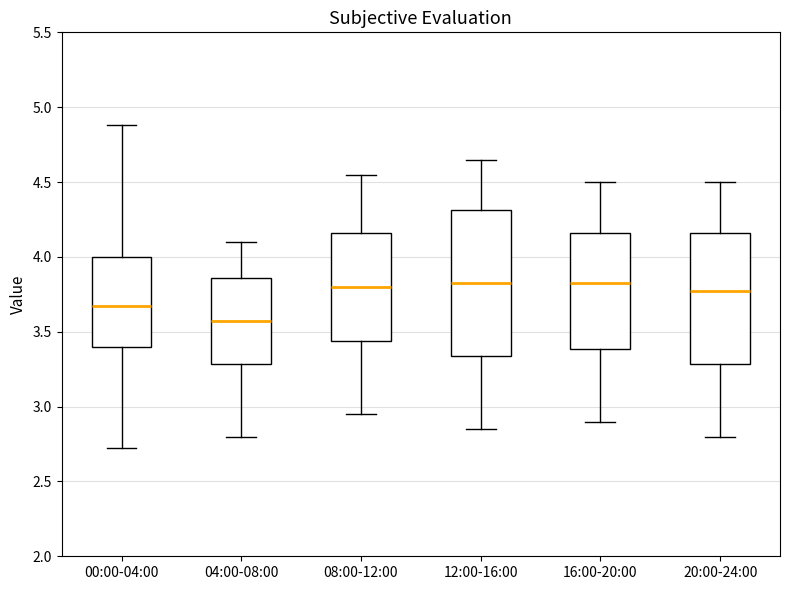

Reading left to right, read every box against the y-axis: the position of its median line, the range the box covers, and the ends of its whiskers. The values are not printed on the chart, so give them approximately, as read against the axis.

00:00-04:00: median 3.70, box 3.40 to 4.00, whiskers 2.70 to 4.90
04:00-08:00: median 3.60, box 3.30 to 3.85, whiskers 2.80 to 4.10
08:00-12:00: median 3.80, box 3.45 to 4.15, whiskers 2.95 to 4.55
12:00-16:00: median 3.85, box 3.35 to 4.30, whiskers 2.85 to 4.65
16:00-20:00: median 3.85, box 3.40 to 4.15, whiskers 2.90 to 4.50
20:00-24:00: median 3.80, box 3.30 to 4.15, whiskers 2.80 to 4.50